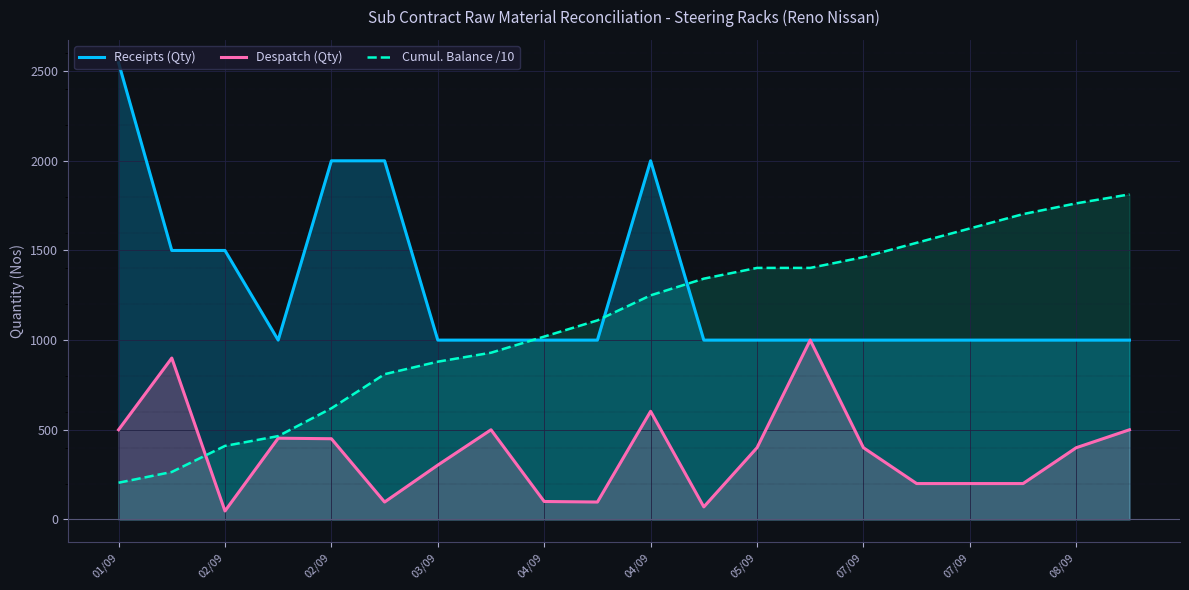

What is the minimum value shown in the chart?

47.0